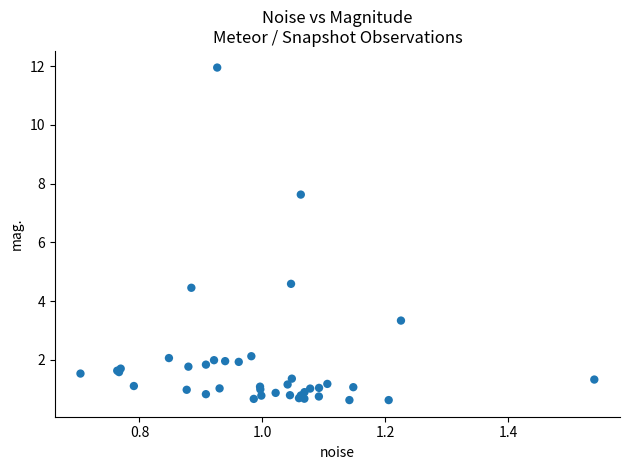

What Y value in the scatter plot is closest to 6?

4.6